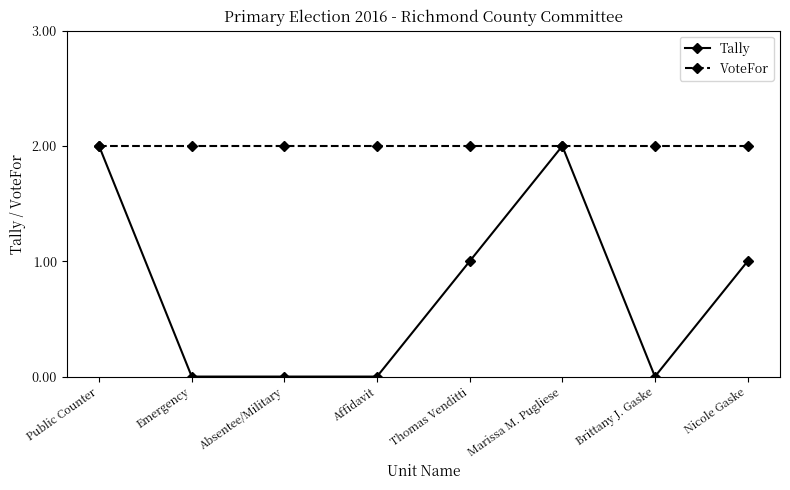

How many Tally values are between 0 and 2?

8